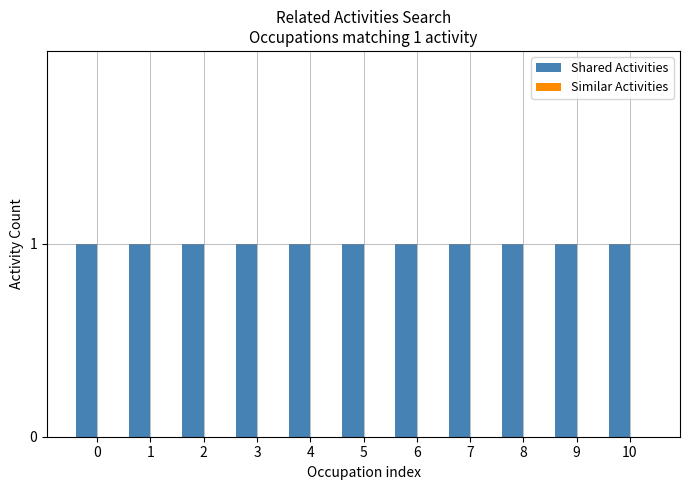

What is the total value across all series at 8?

1